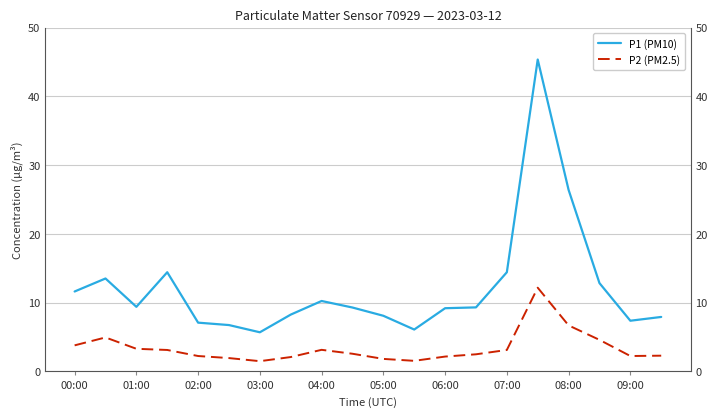

How many values in the P1 (PM10) series are below 9?

8